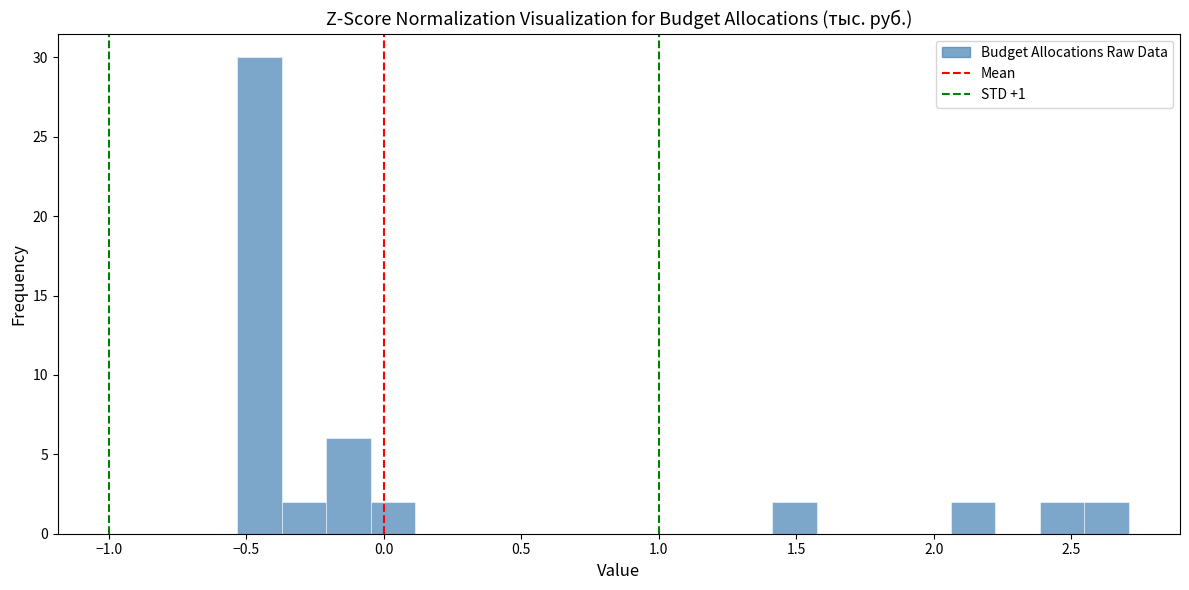

Read against the x-axis, roughly where is the centre of the tallest bar?

-0.45